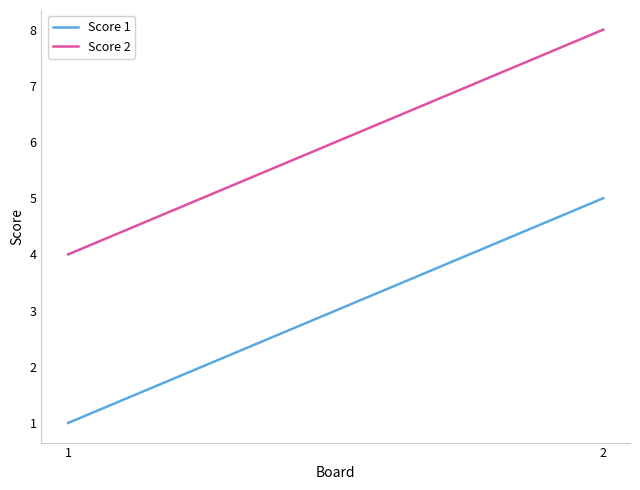

What is the total value across all series at 2?

13